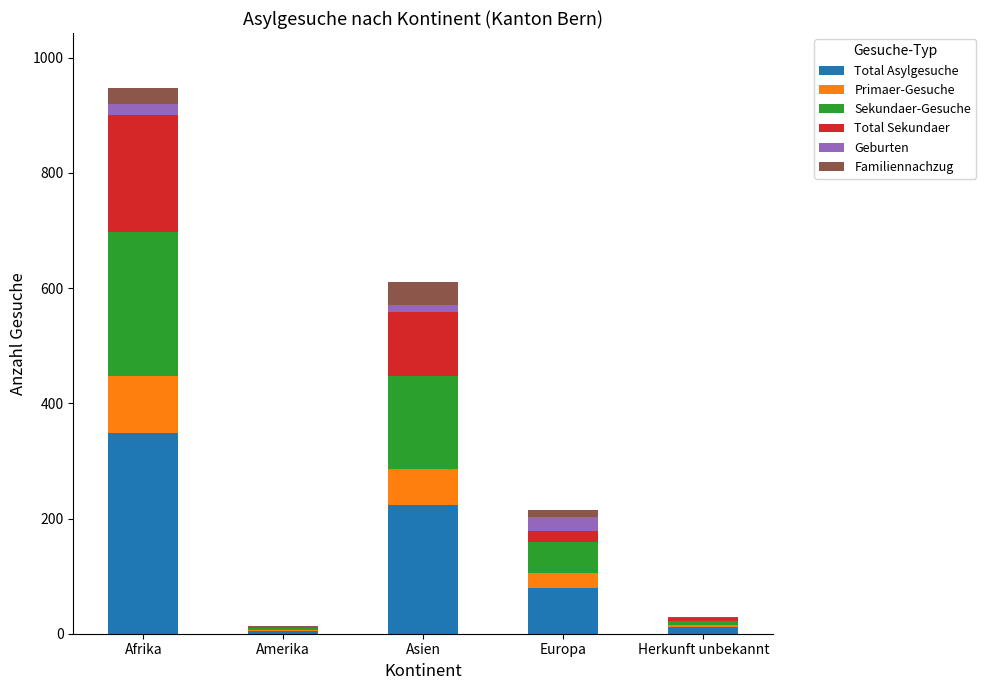

Reading right to left, transcribe the values for Total Asylgesuche.

Herkunft unbekannt=11	Europa=80	Asien=224	Amerika=5	Afrika=349